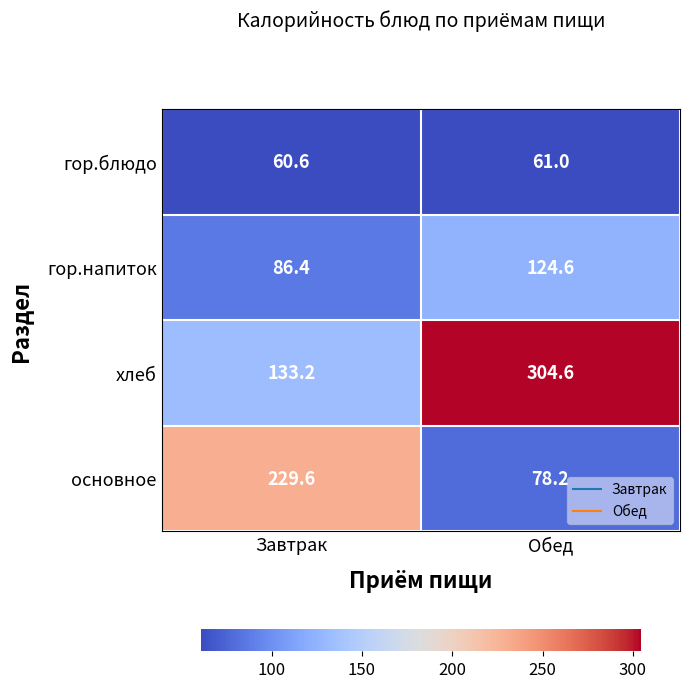

Rank the series by their average value, from lowest to highest.

гор.блюдо, гор.напиток, основное, хлеб